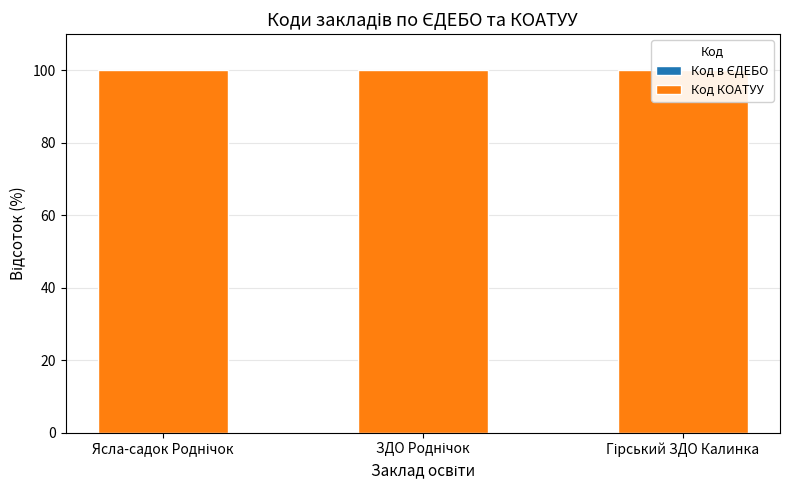

Rank the categories by Код КОАТУУ value from highest to lowest.

Ясла-садок Роднічок, ЗДО Роднічок, Гірський ЗДО Калинка